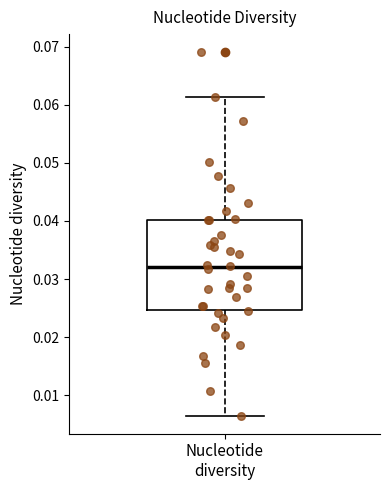

Where does the lower whisker of the box for Nucleotide diversity end on the y-axis? The values are not printed on the chart, so give them approximately, as read against the axis.

0.007